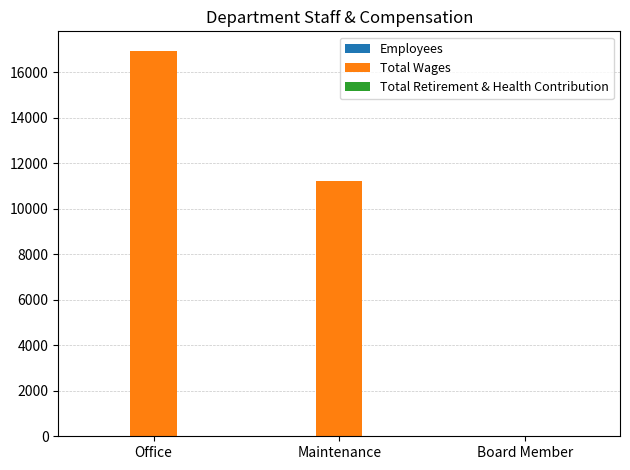

What is the maximum value shown in the chart?

16957